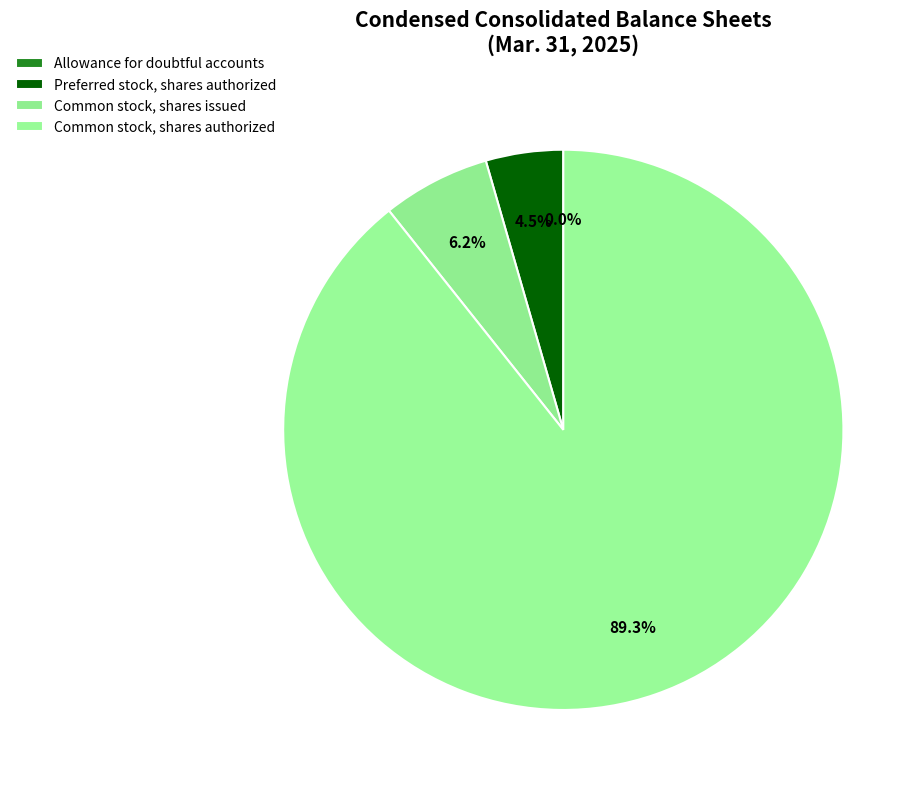

What is the change in value from Allowance for doubtful accounts to Common stock, shares issued?

+13950631